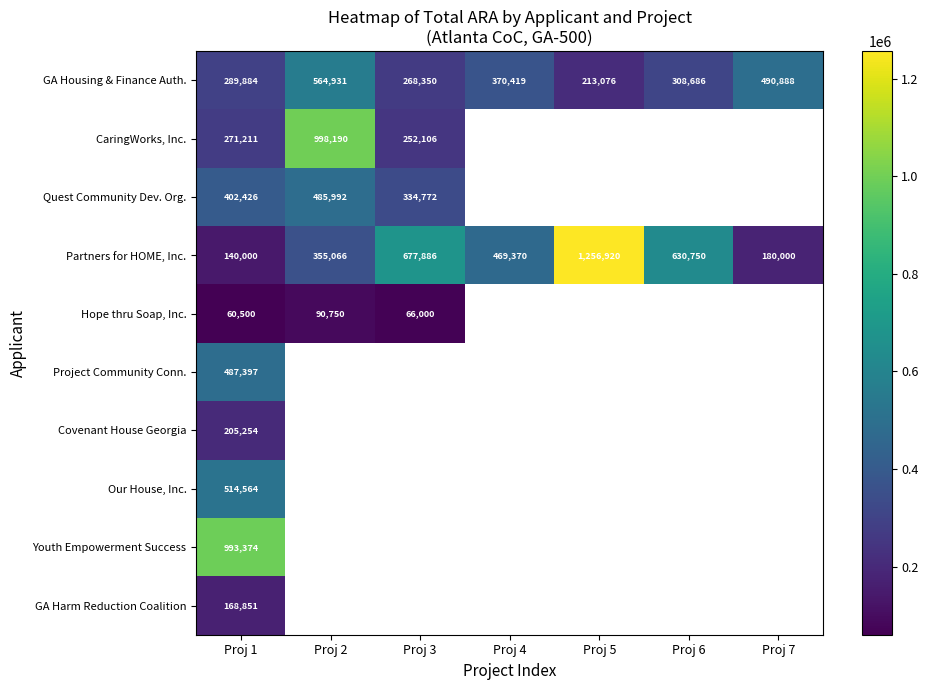

Which category has the highest value in the GA Housing & Finance Auth. series?

Proj 2